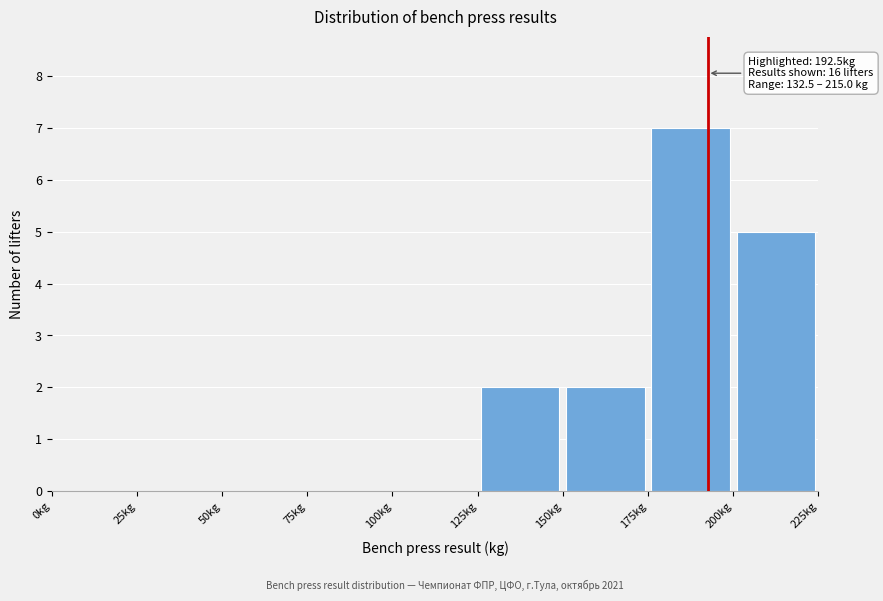

Which range on the x-axis has the tallest bar?

175 to 200